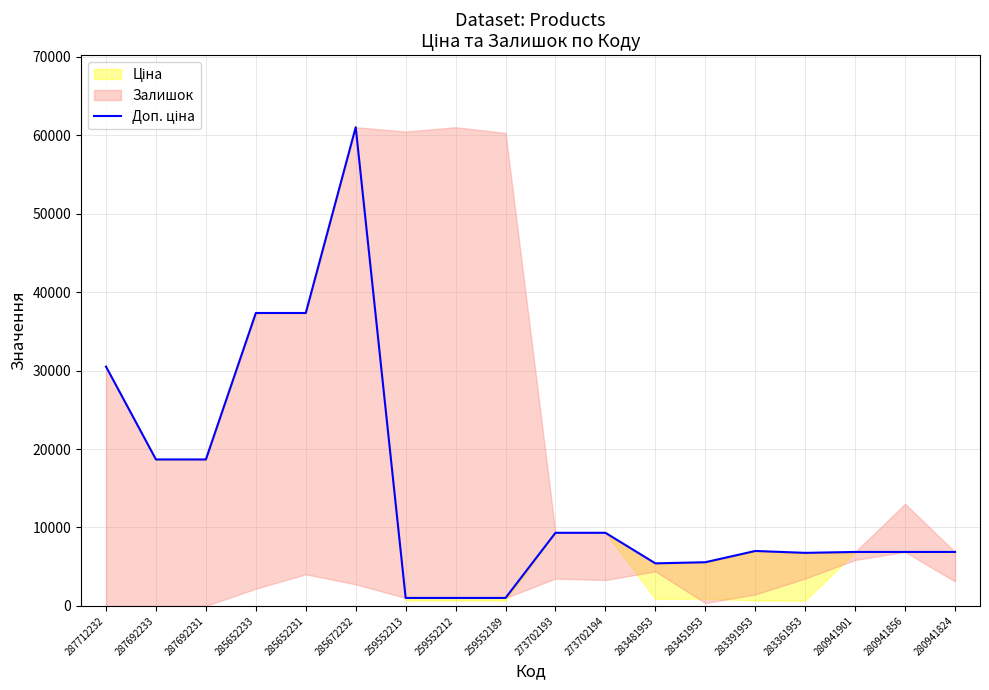

What is the average value?

15037.0